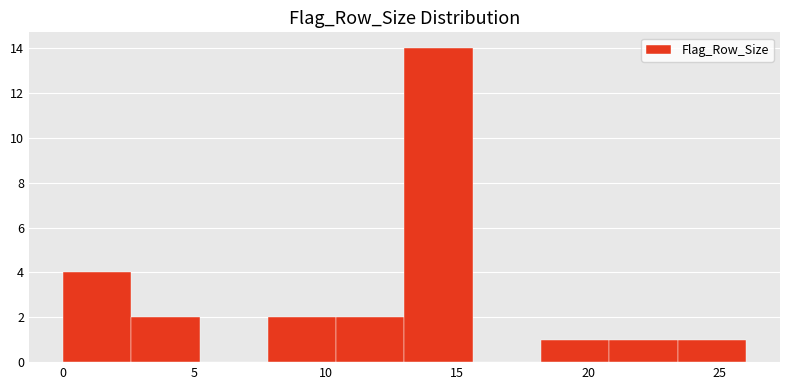

Reading left to right, transcribe this chart: for each bar, give the range it covers on the x-axis and its height. Neither the bar edges nor the heights are printed on the chart, so give them approximately, as read against the axes.

0.0 to 2.6: 4
2.6 to 5.2: 2
5.2 to 7.8: 0
7.8 to 10.4: 2
10.4 to 13.0: 2
13.0 to 15.6: 14
15.6 to 18.2: 0
18.2 to 20.8: 1
20.8 to 23.4: 1
23.4 to 26.0: 1